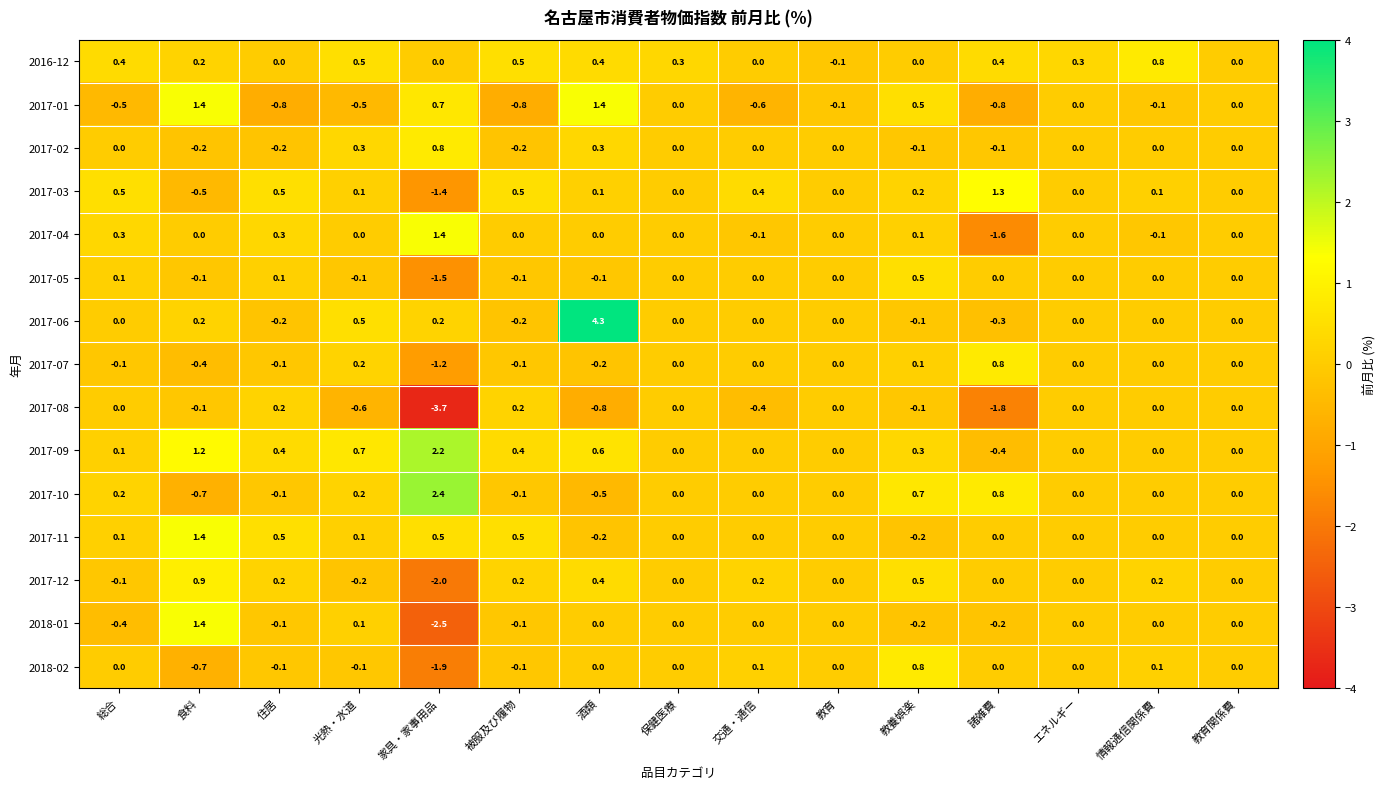

How many data points does each series have?

15